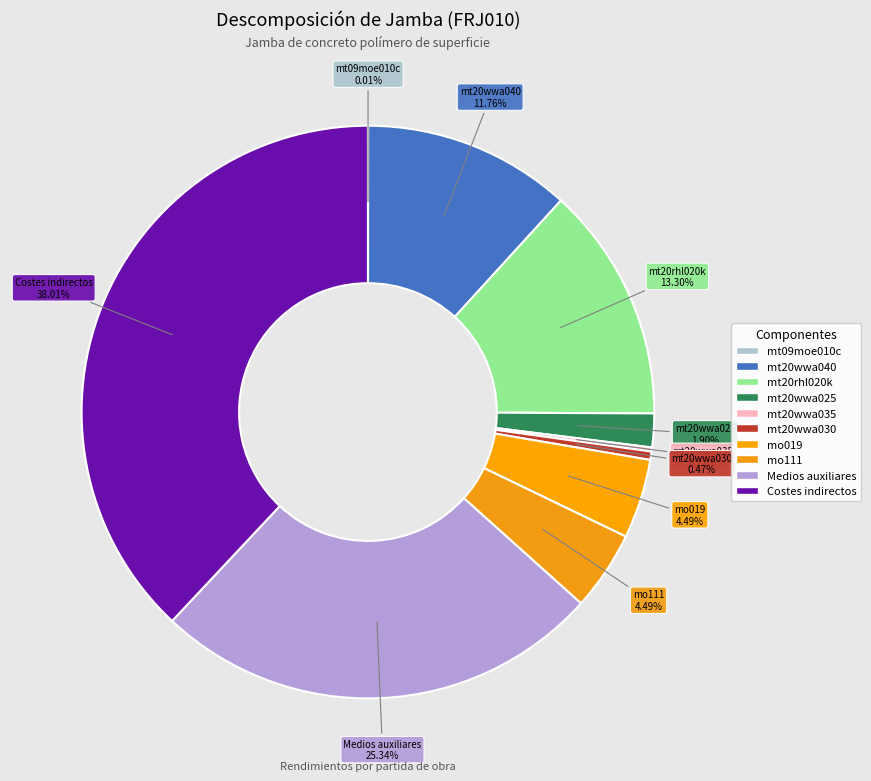

To the nearest percent, what portion does Medios auxiliares represent?

25%